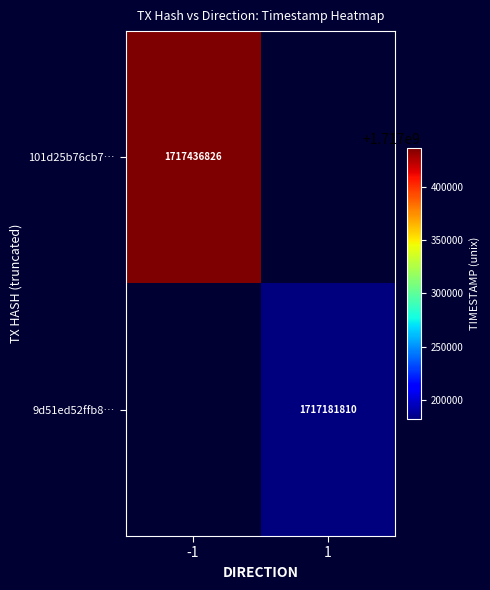

True or false: 101d25b76cb7… has a value of 1717436826 at -1.

True